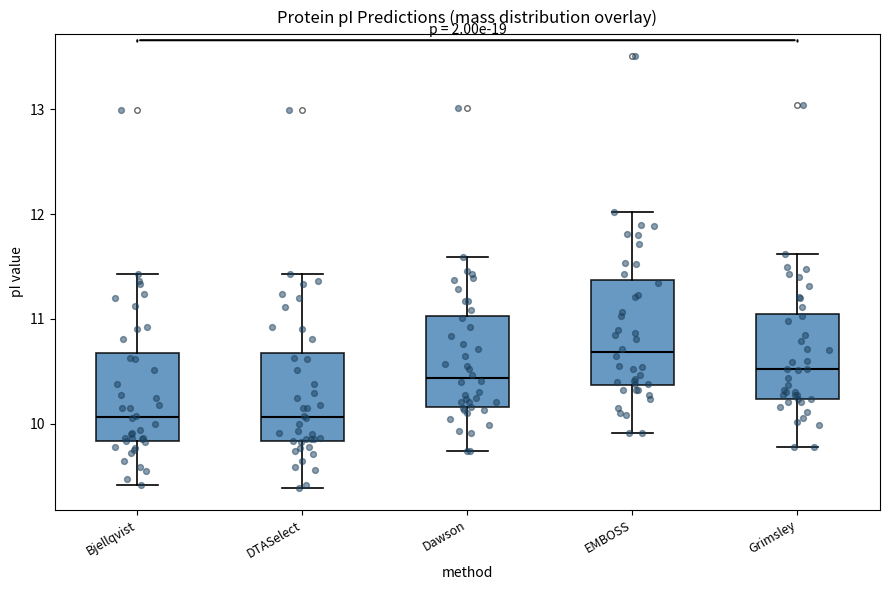

Which box has the highest median line?

EMBOSS